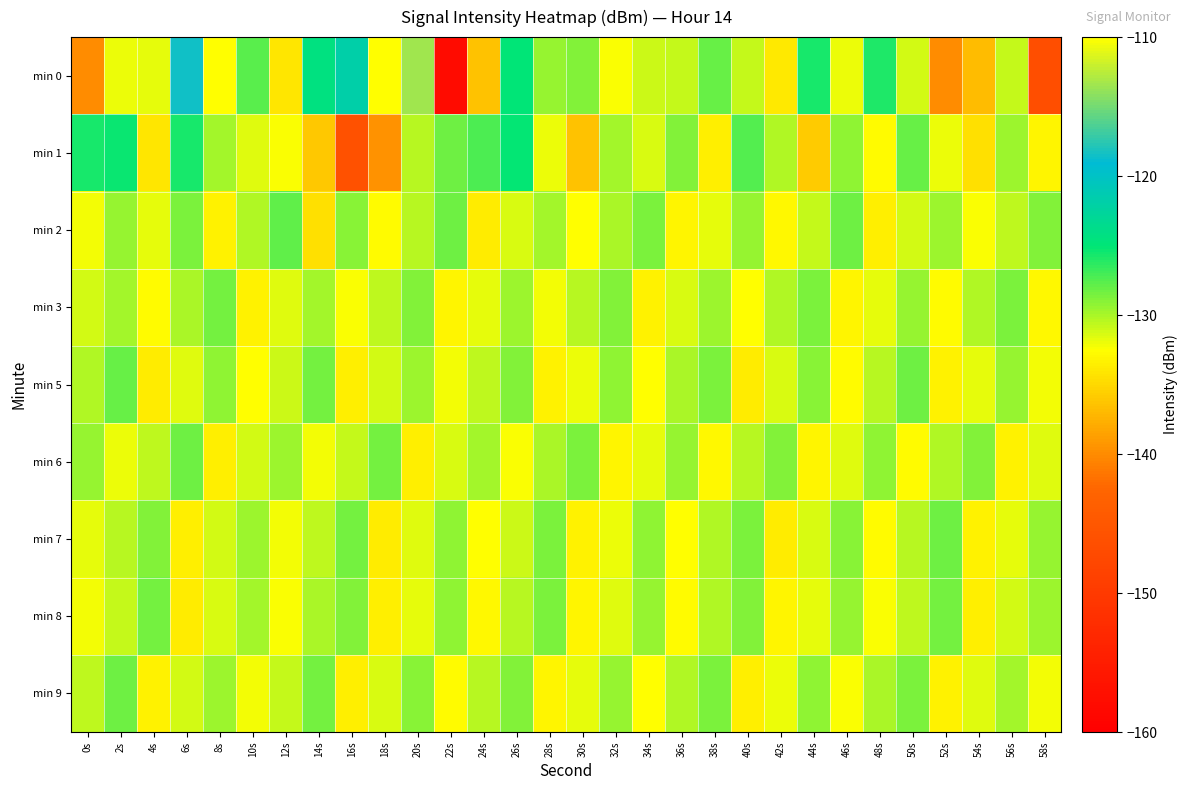

Which has a higher value, 20s or 24s?

20s